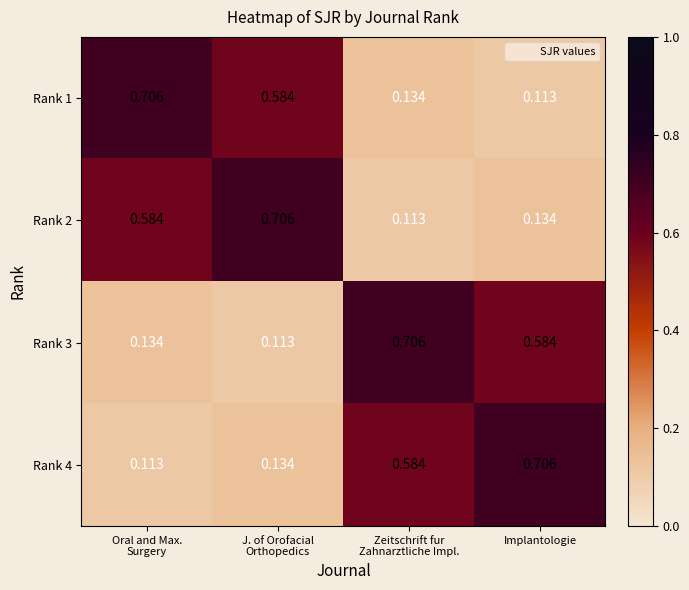

At which label is Rank 1 closest to 0?

Implantologie